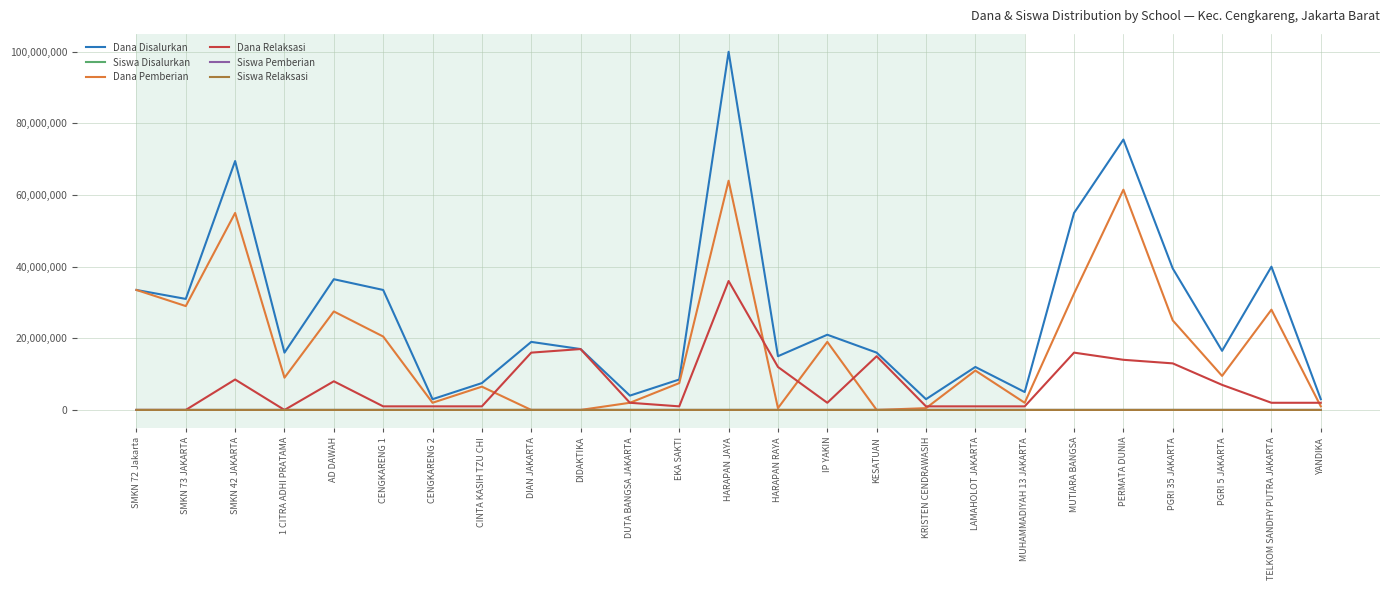

What is the total value across all series at CENGKARENG 2?

6000010